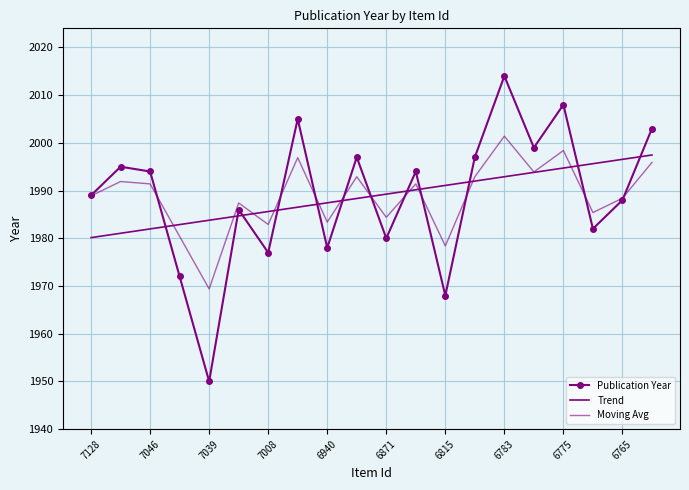

What is the maximum value shown in the chart?

2014.0